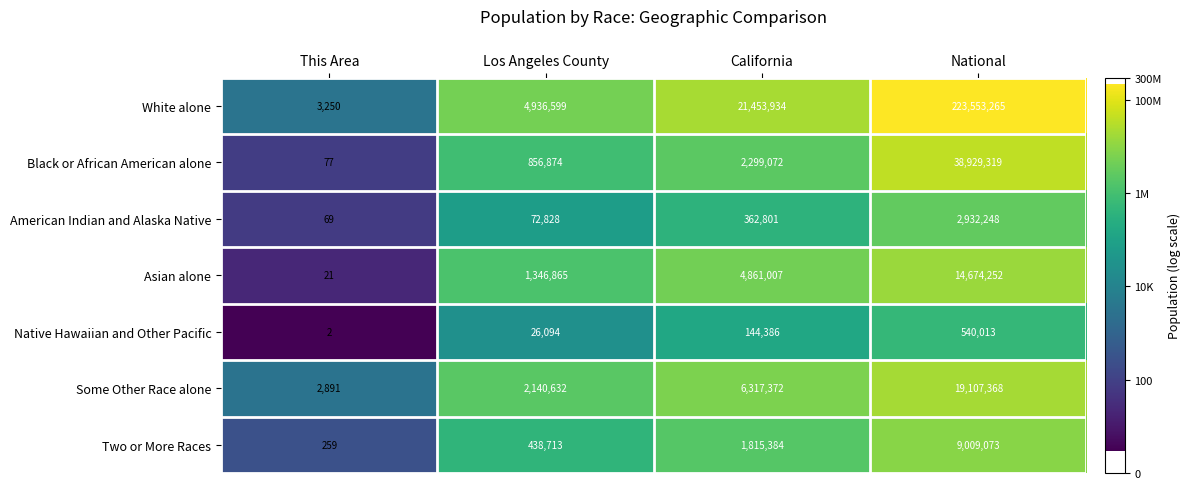

Reading left to right, list all the values displayed in this chart.

White alone: 3250	4936599	21453934	223553265
Black or African American alone: 77	856874	2299072	38929319
American Indian and Alaska Native: 69	72828	362801	2932248
Asian alone: 21	1346865	4861007	14674252
Native Hawaiian and Other Pacific: 2	26094	144386	540013
Some Other Race alone: 2891	2140632	6317372	19107368
Two or More Races: 259	438713	1815384	9009073